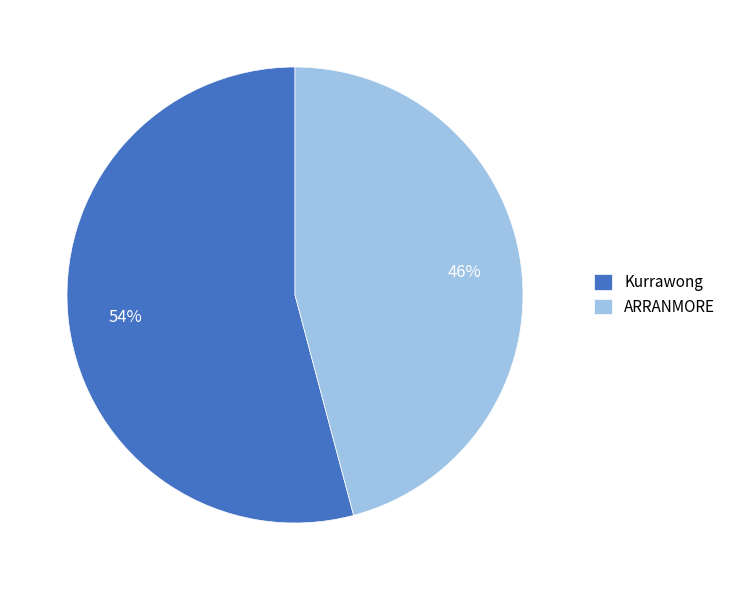

What is the ratio of the value at Kurrawong to the value at ARRANMORE?

1.2